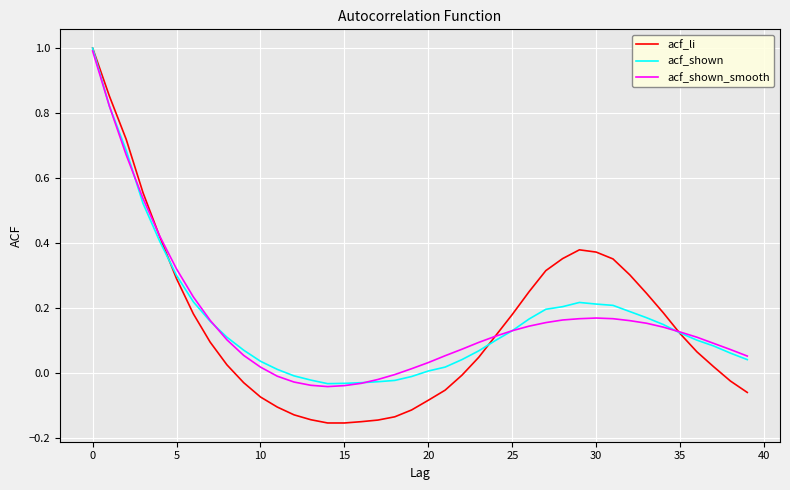

Does the chart have visible grid lines?

Yes